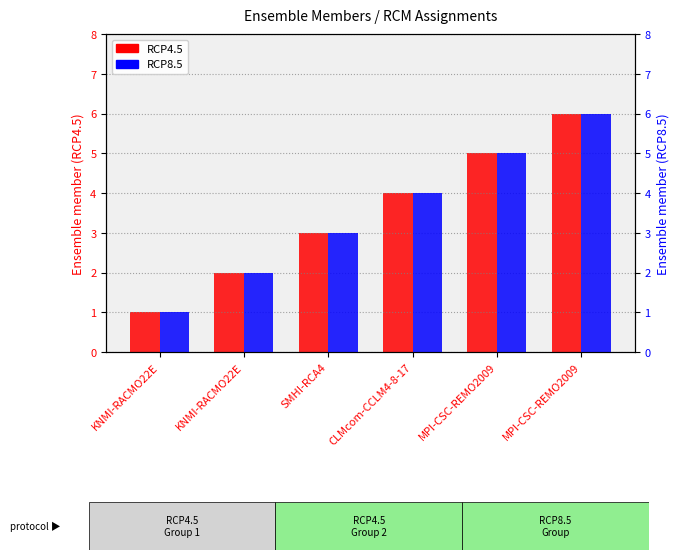

True or false: RCP8.5 has a value of 8 at MPI-CSC-REMO2009.

False